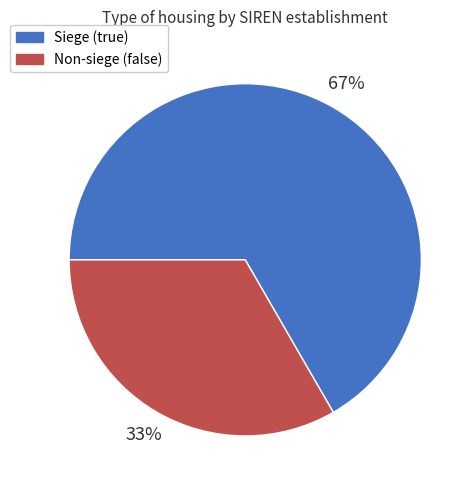

To the nearest percent, what portion does Non-siege (false) represent?

33%